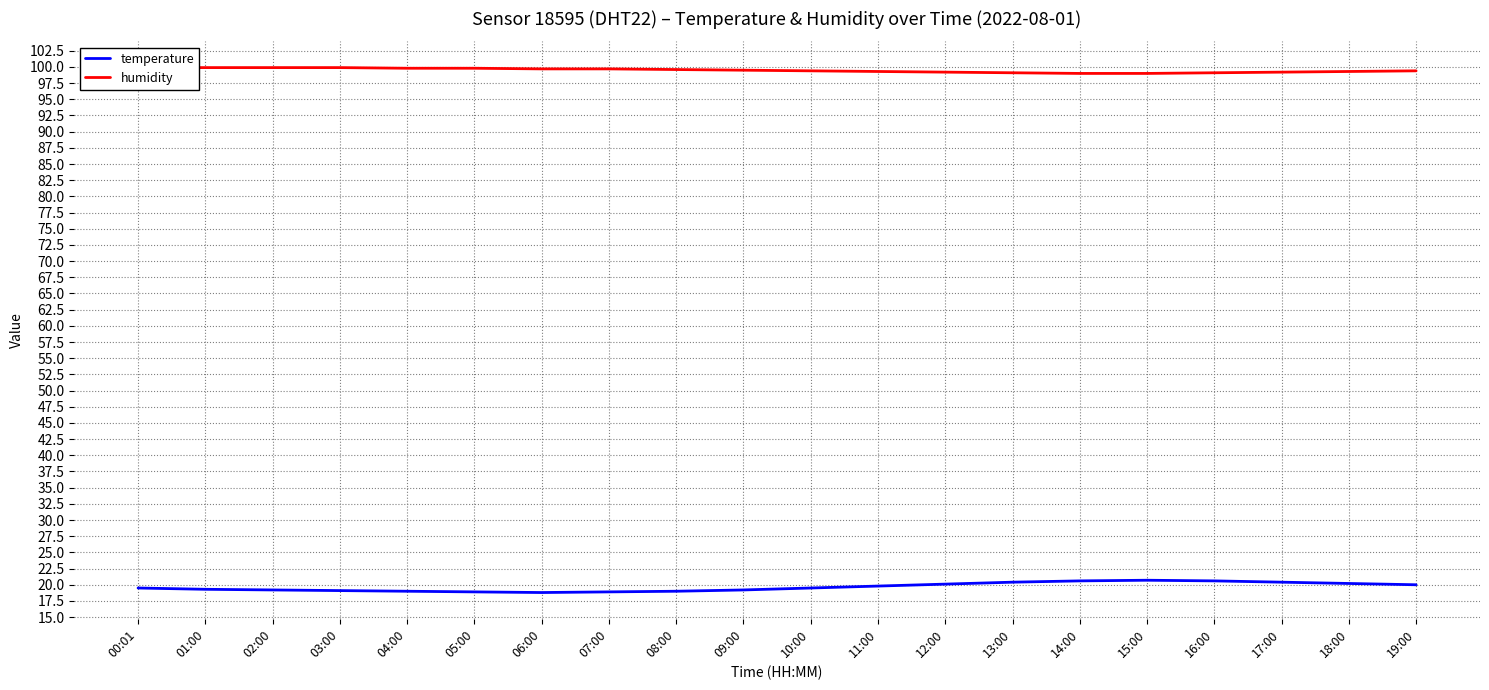

What are all the series names shown in the legend?

temperature, humidity